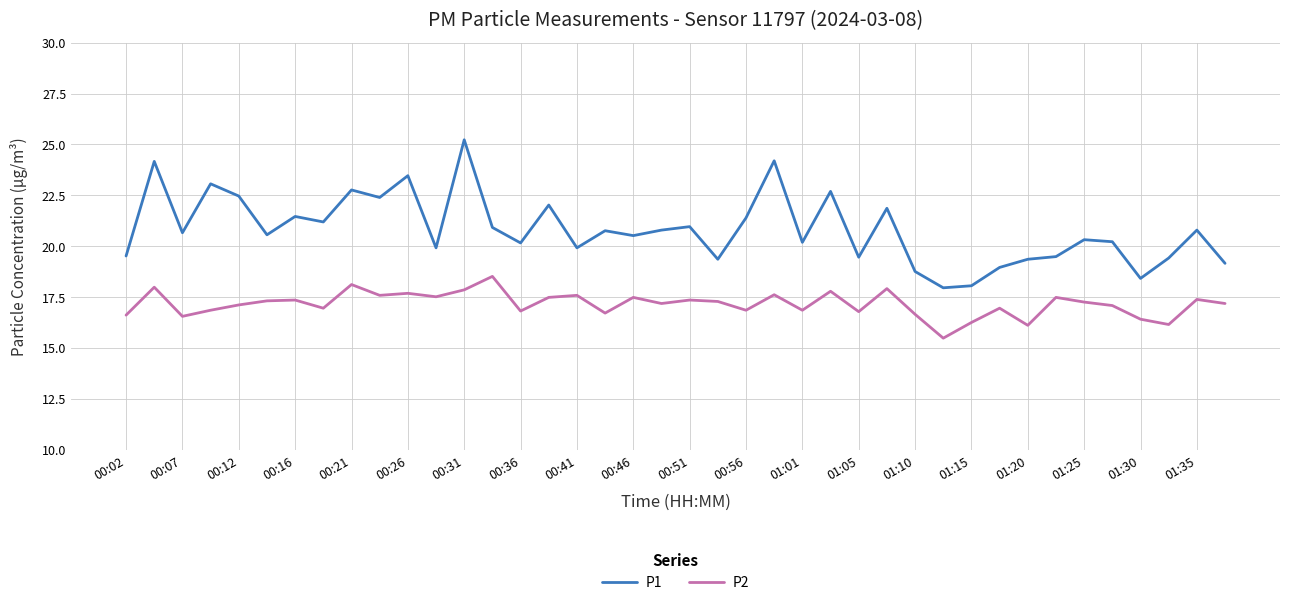

List the series in order of their overall mean, lowest first.

P2, P1